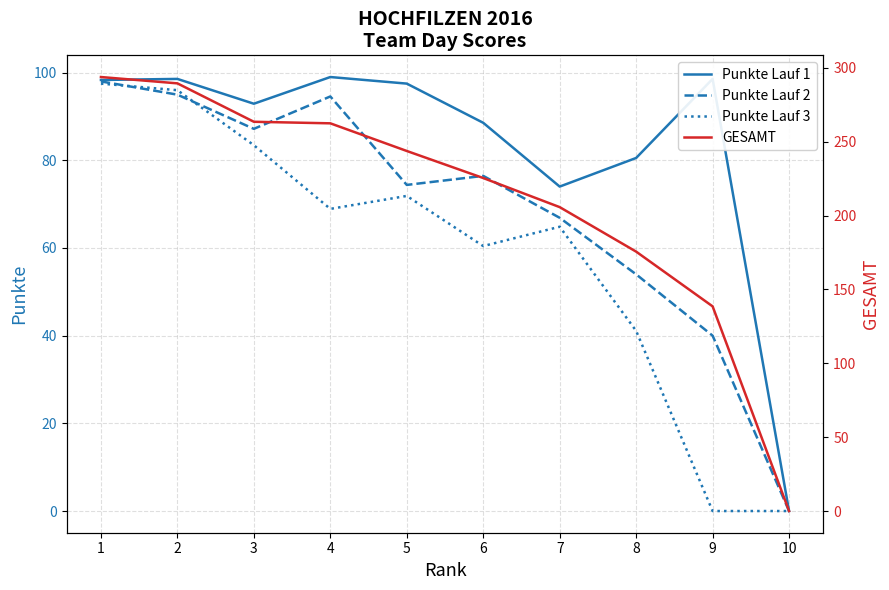

What is the value of the GESAMT point at the 1st from the left?

293.8